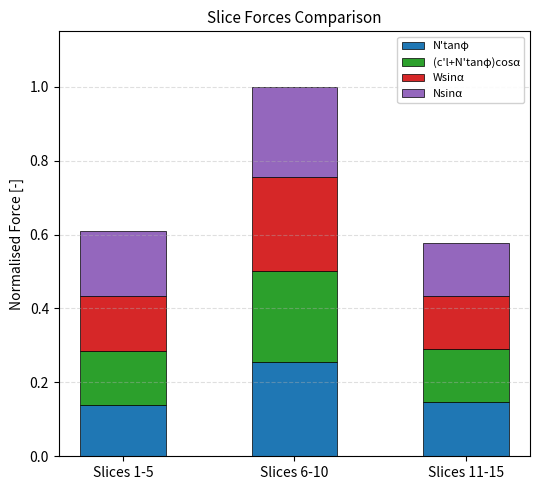

What is the sum of all N'tanφ values?

0.5